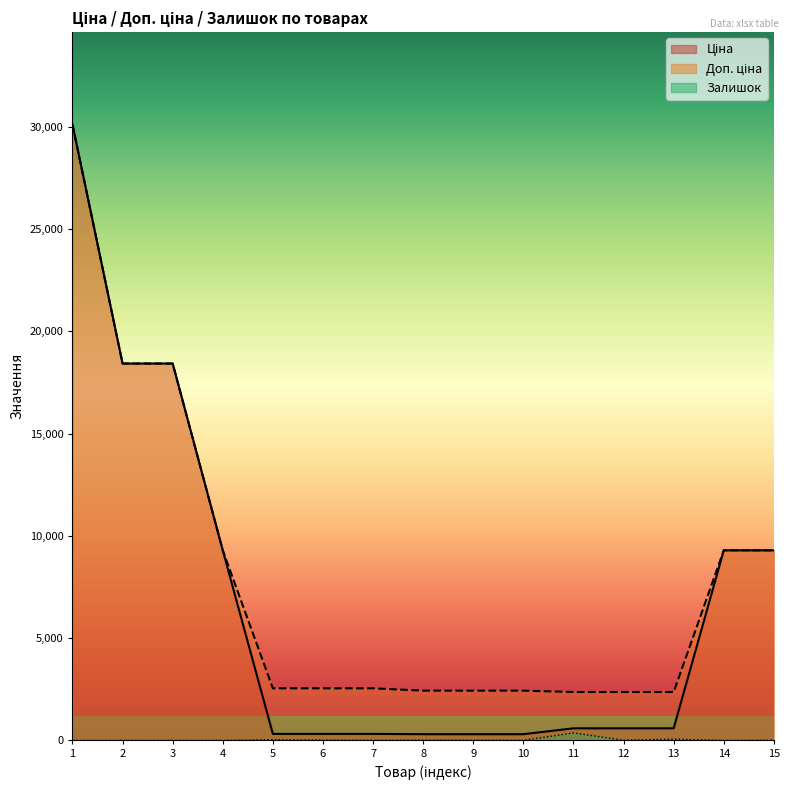

How many series are shown in this chart?

3